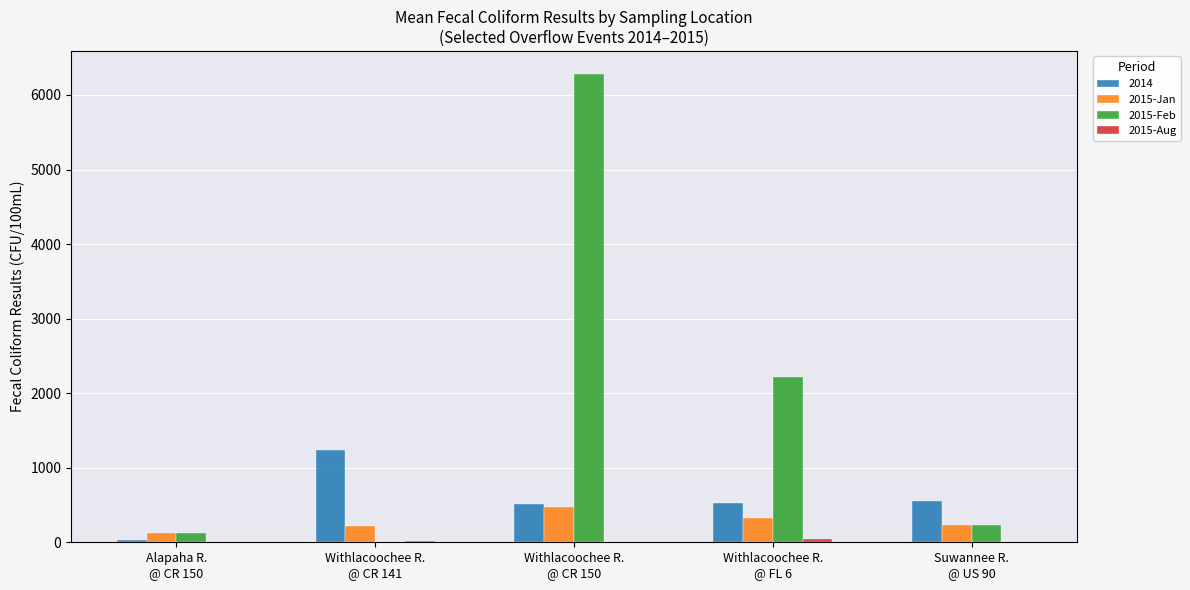

Which series has the largest total across all categories?

2015-Feb